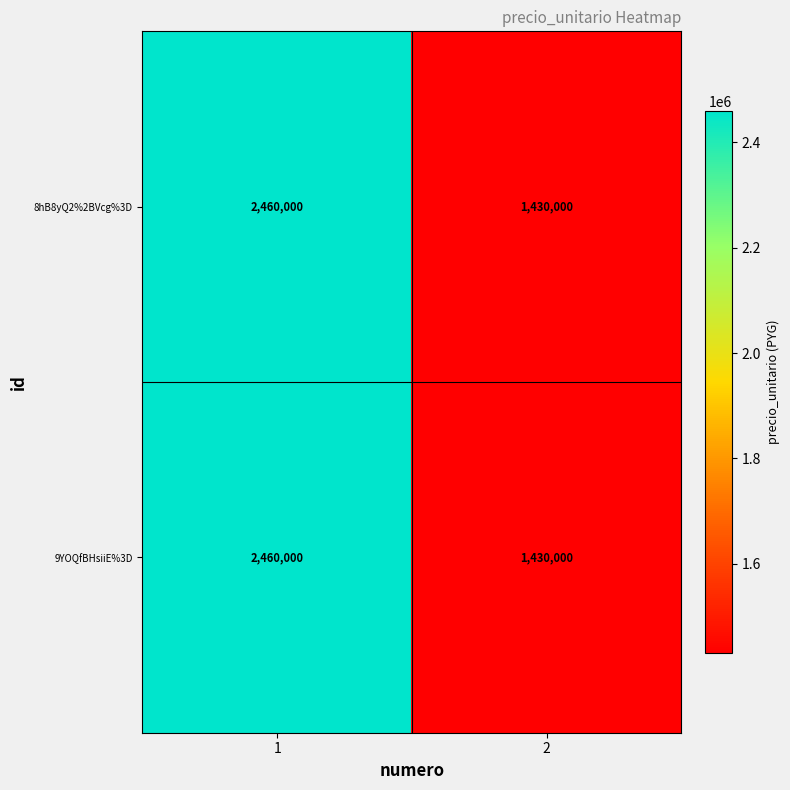

What is the difference between the maximum and minimum values in the 9YOQfBHsiiE%3D series?

1030000